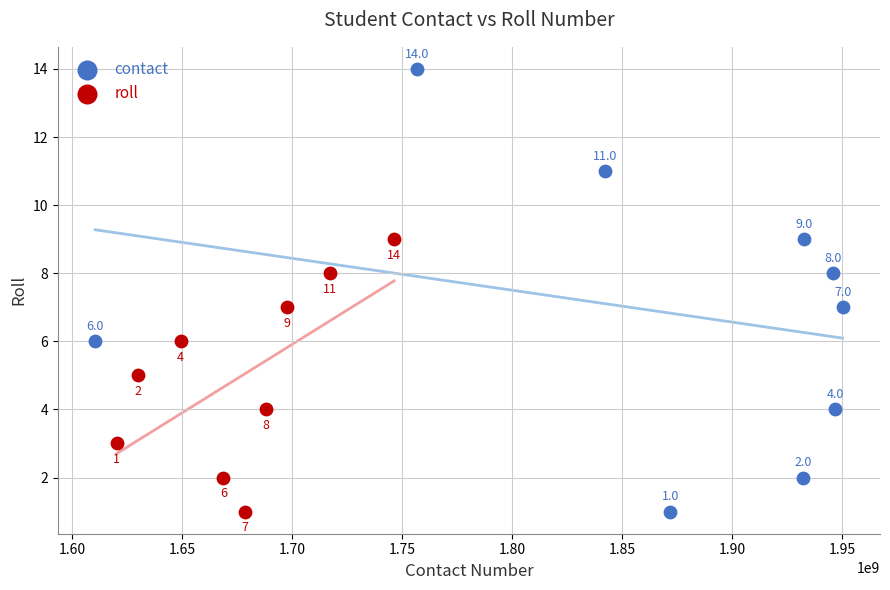

What are all the series names shown in the legend?

contact, roll